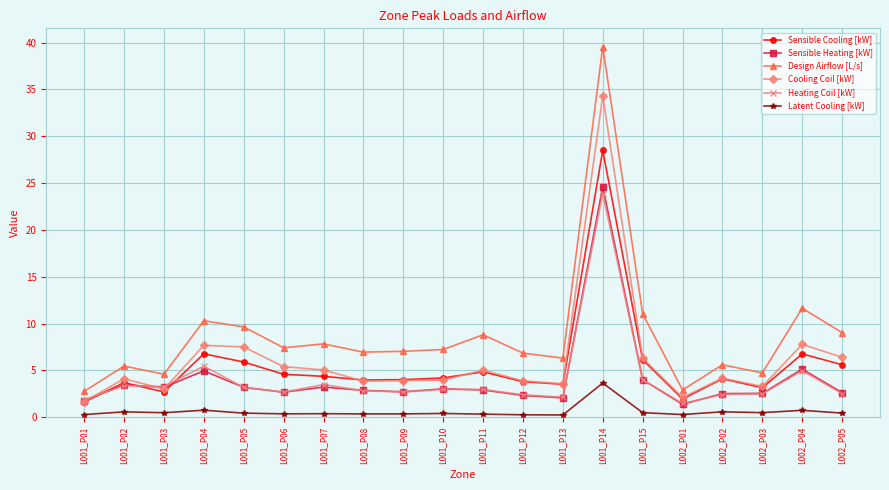

At which label does Design Airflow [L/s] first exceed 7?

L001_P04